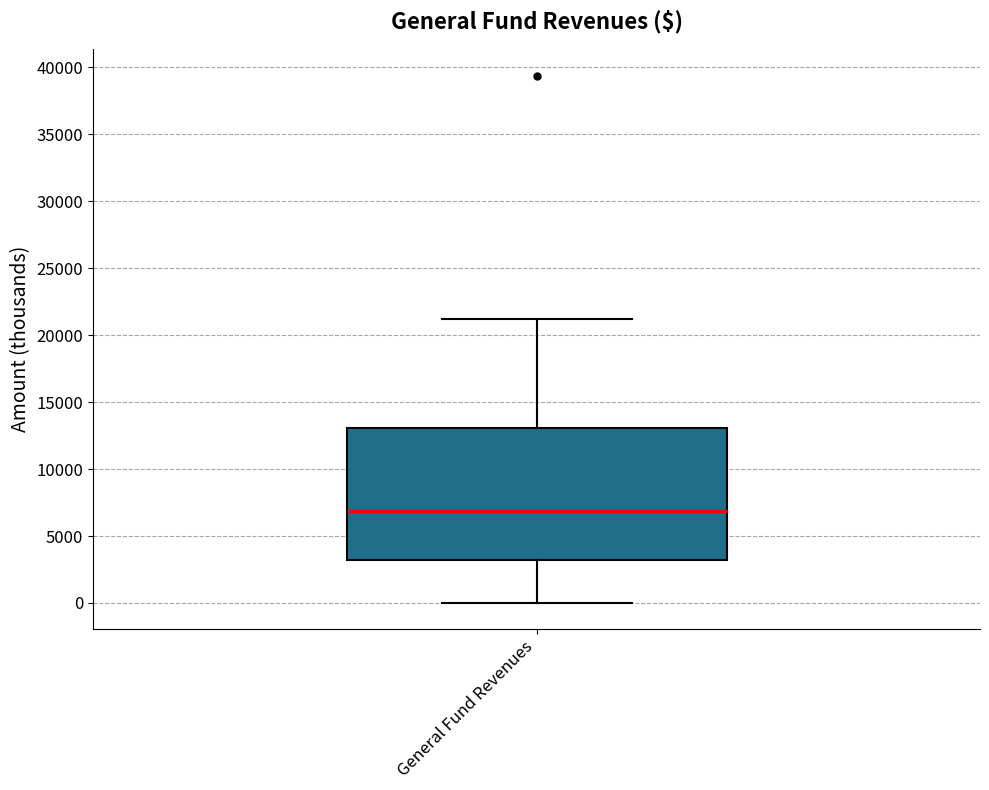

Where is the lower edge of the box for General Fund Revenues on the y-axis? The values are not printed on the chart, so give them approximately, as read against the axis.

3000